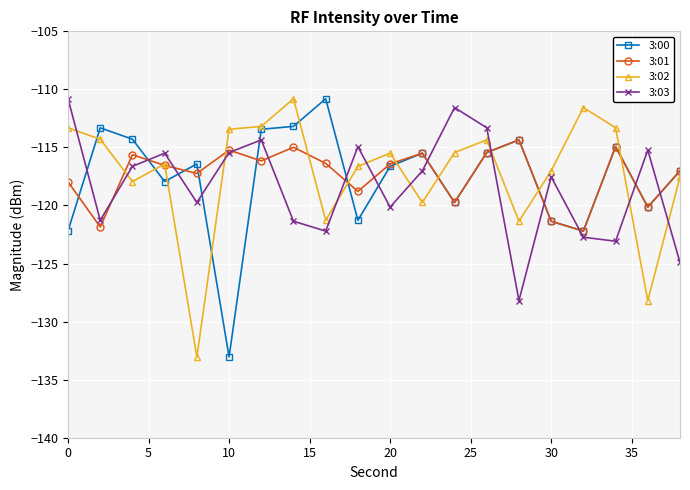

True or false: 3:03 has more than 1 interior local peaks.

True